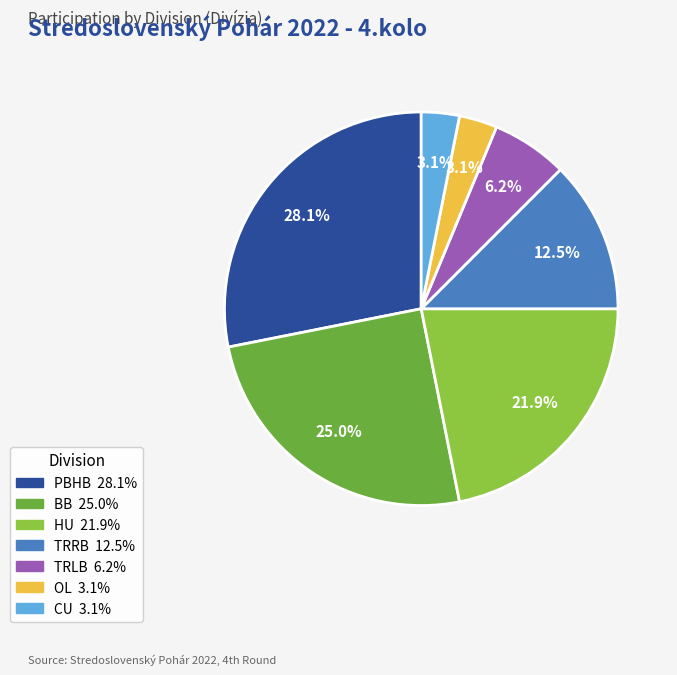

Is there a majority slice in this chart?

No